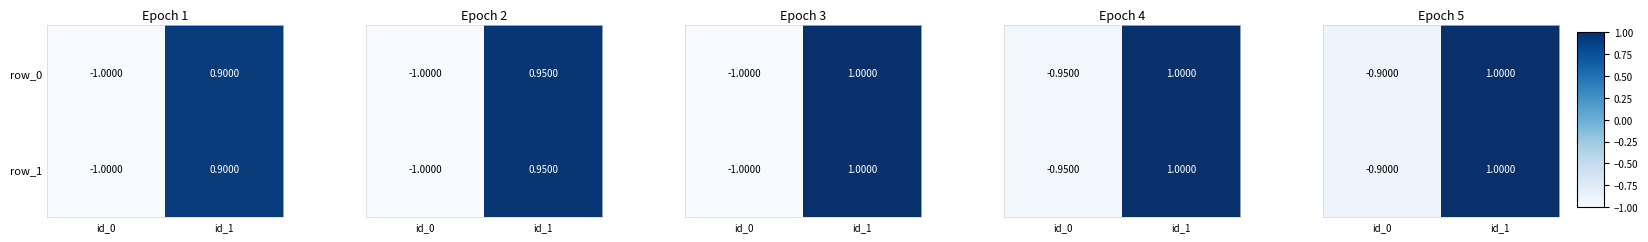

What value does the row_0 series have at id_0?

-1.0